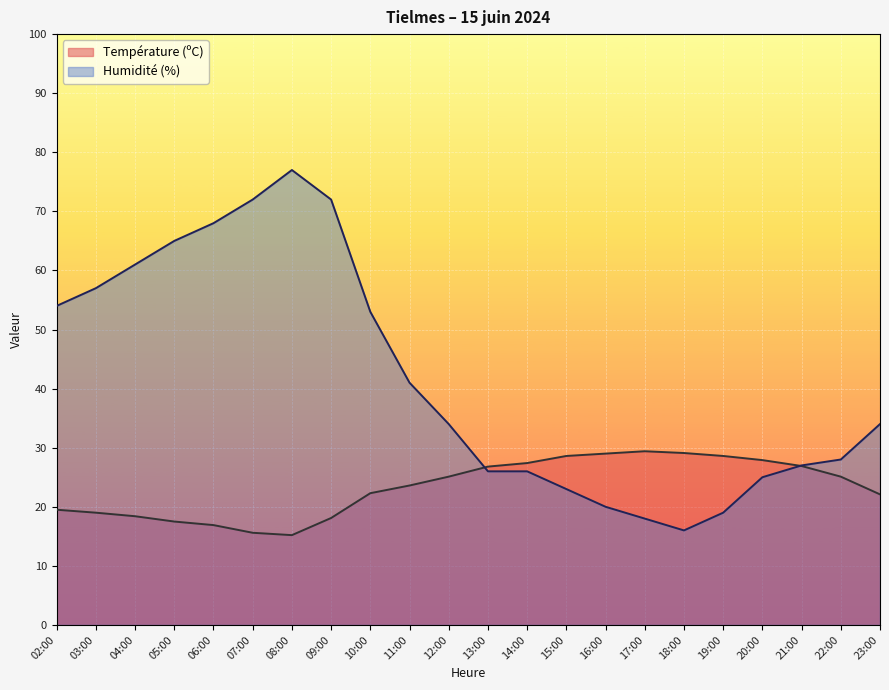

List the series in order of their peak value, highest first.

Humidité (%), Température (ºC)